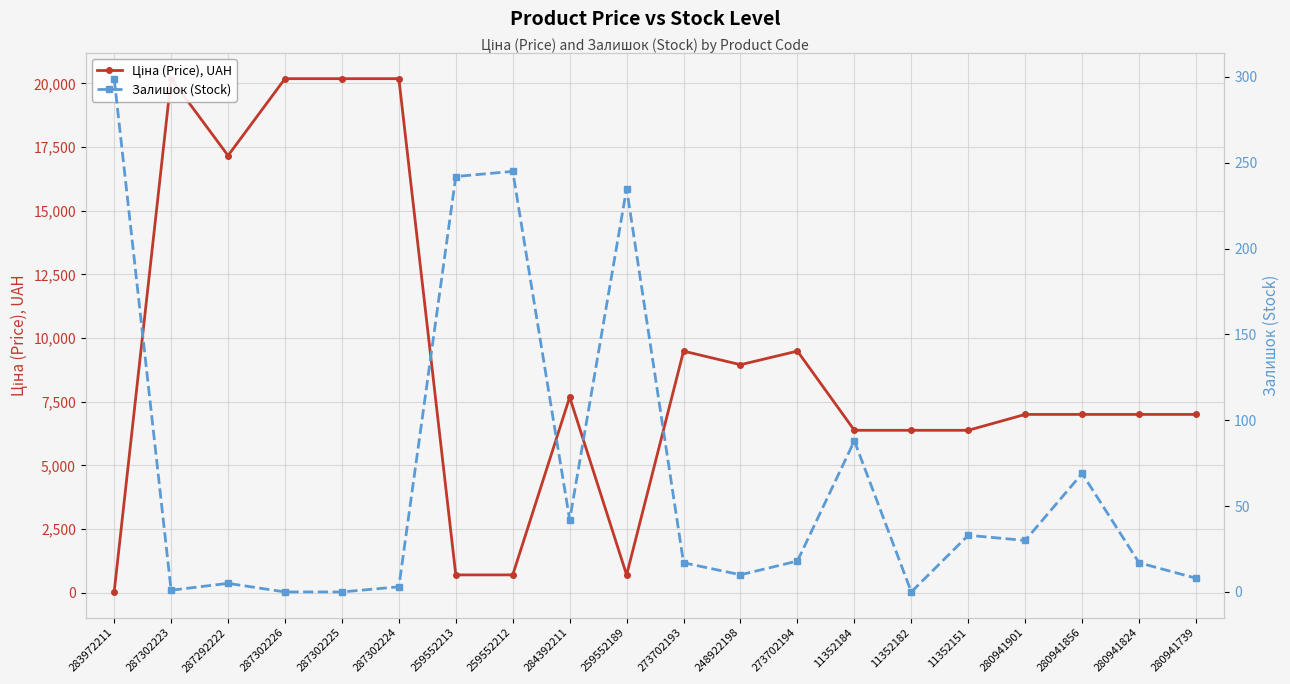

What is the difference between the highest and lowest values at 259552213?

459.4